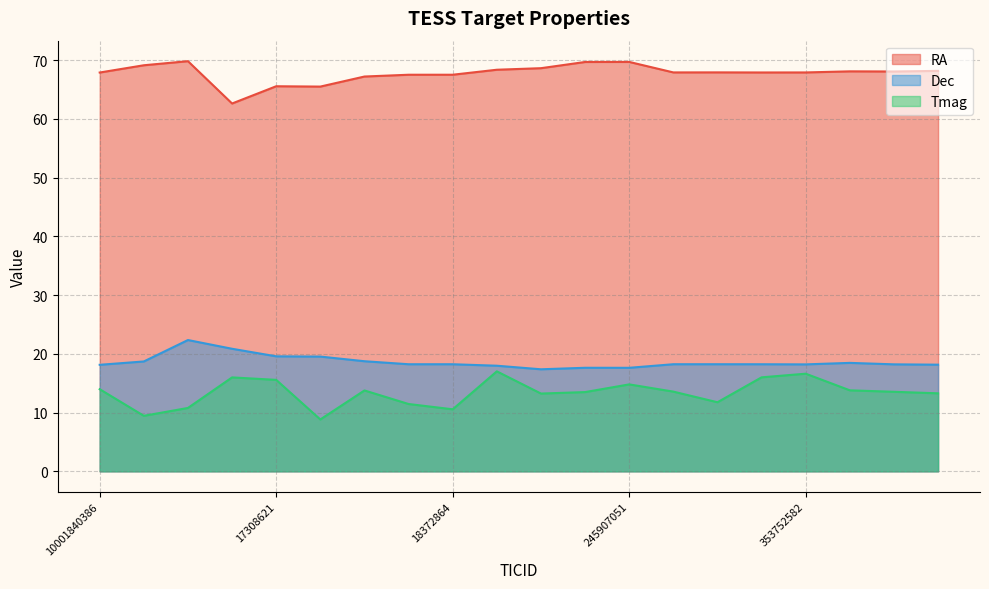

At how many categories does at least one series exceed 30?

20